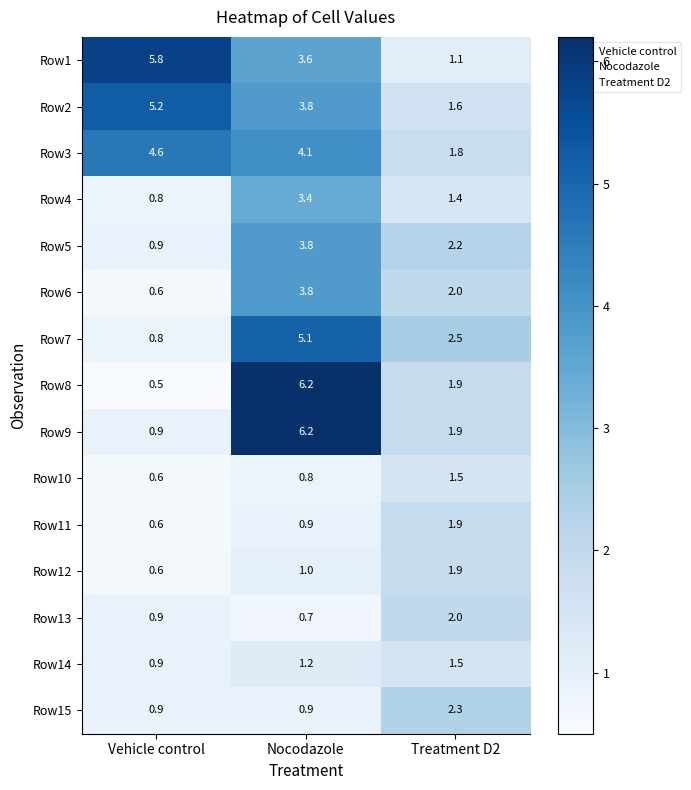

List the labels in order of Row5 value, smallest first.

Vehicle control, Treatment D2, Nocodazole